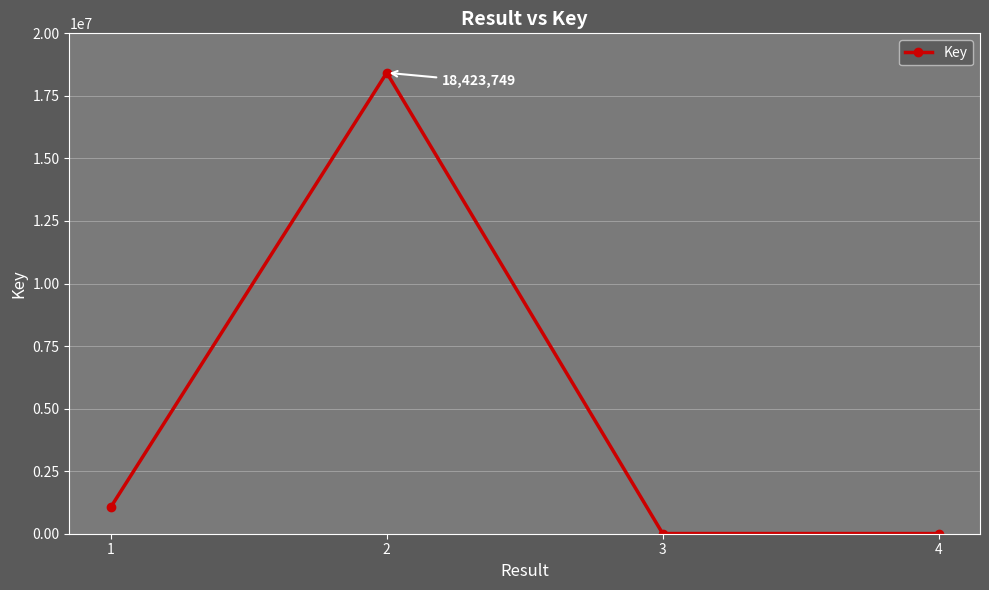

What is the sum of all values?

19499663